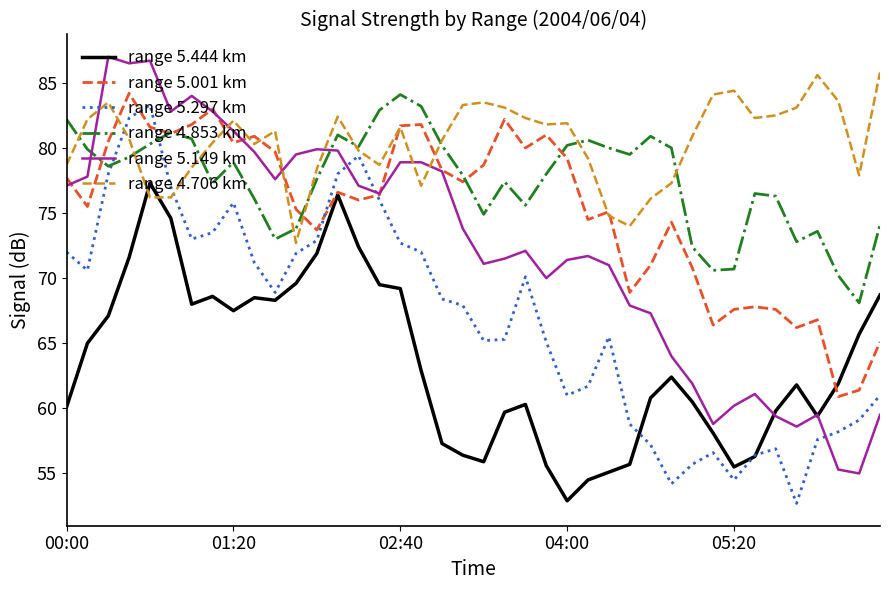

Which series has the largest total across all categories?

range 4.706 km